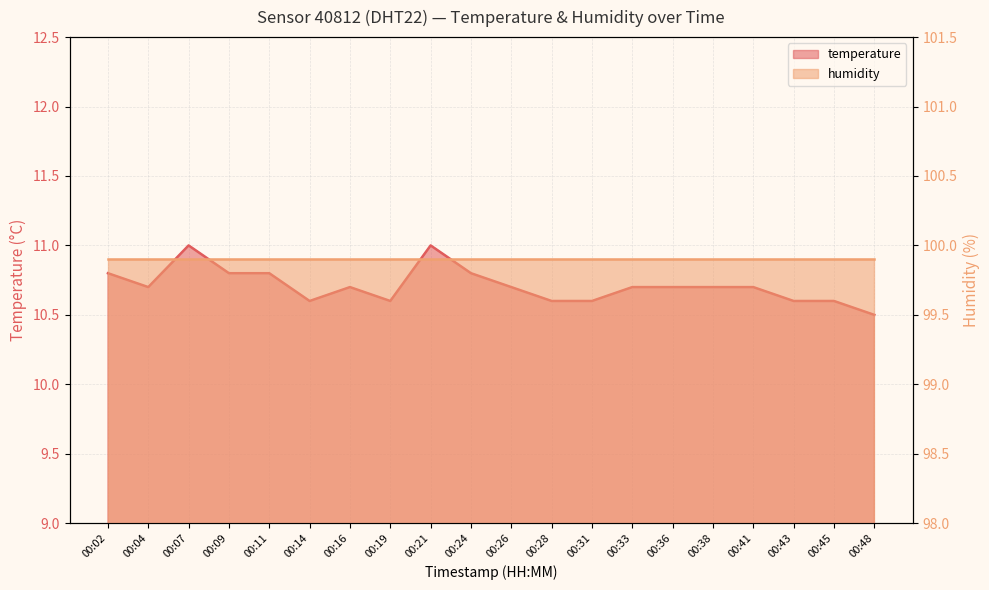

Which label corresponds to the smallest value in the chart?

00:48